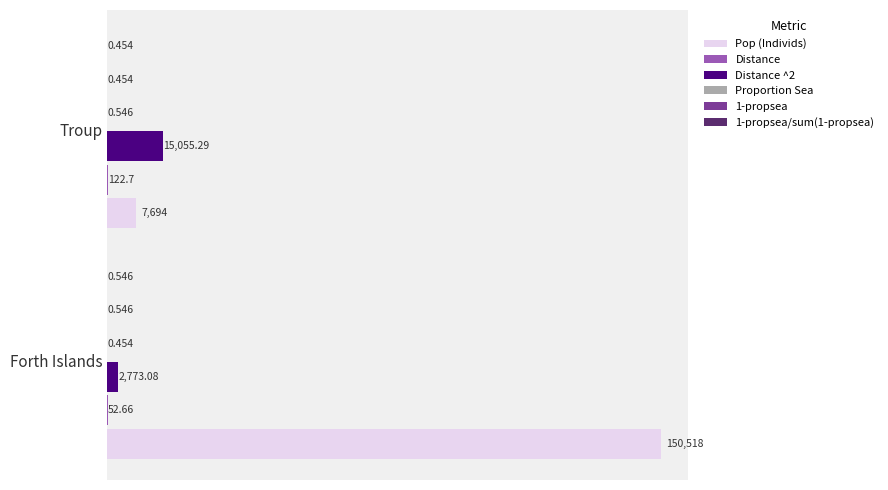

Which series has the largest total across all categories?

Pop (Individs)